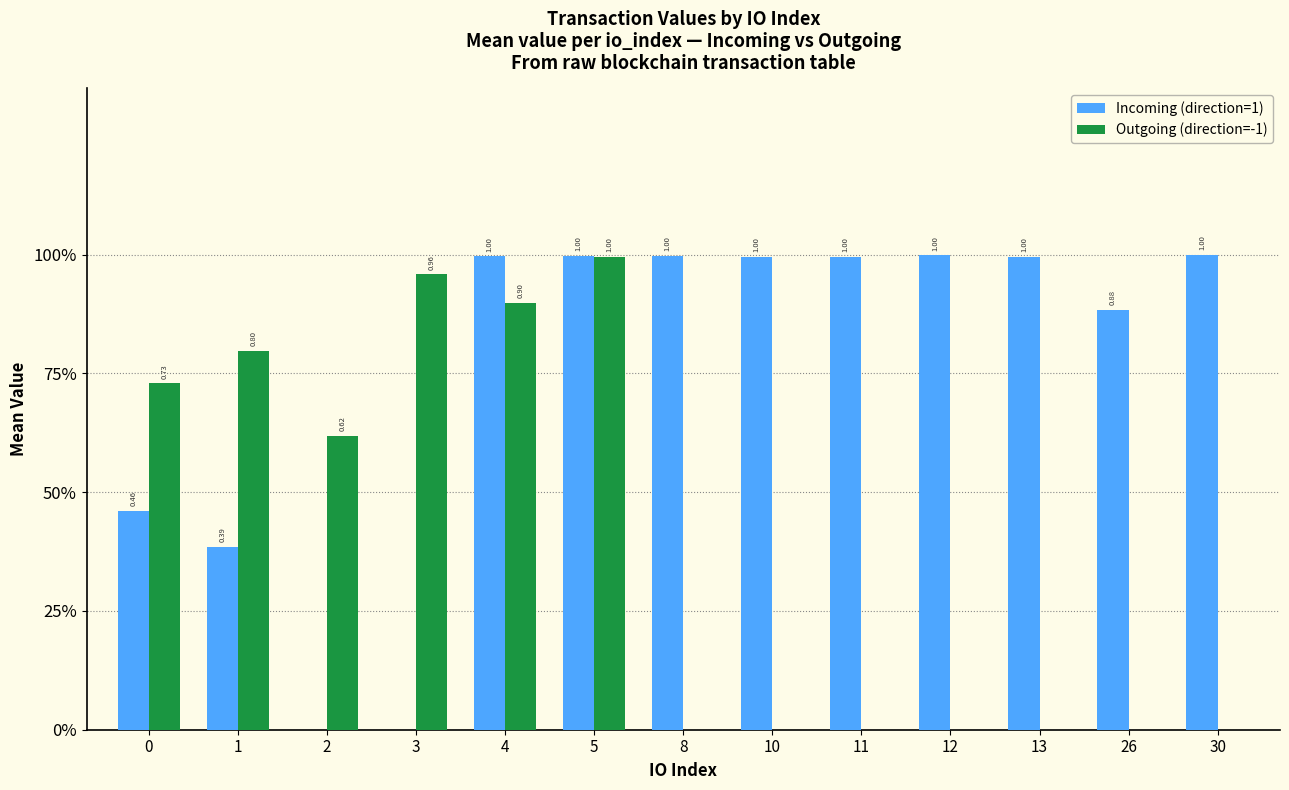

What is the greatest value displayed?

1.0